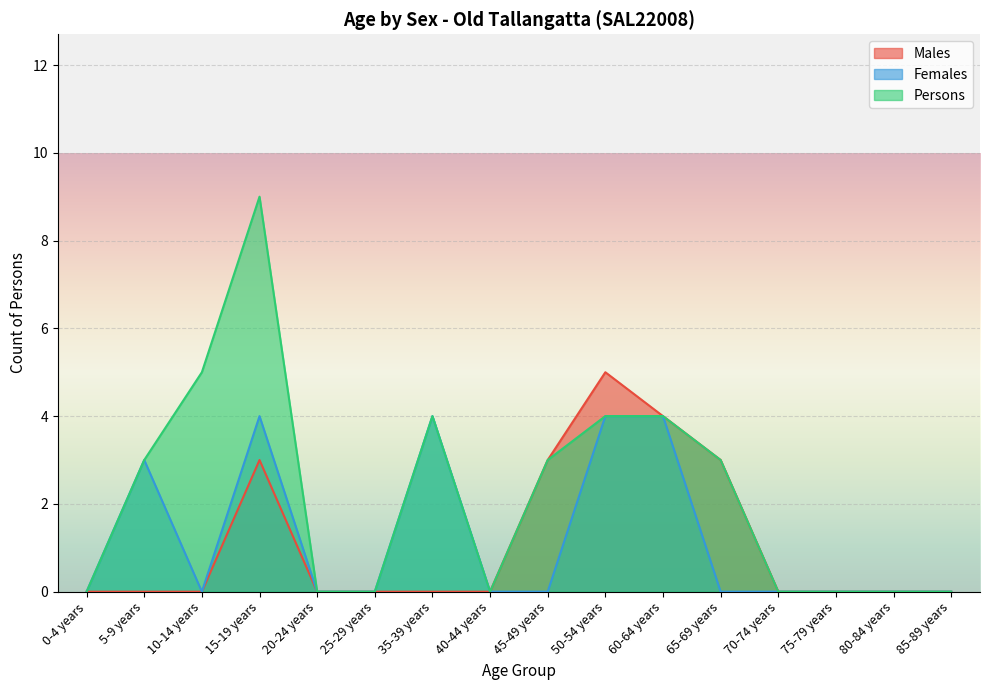

How many lines are shown in the chart?

3